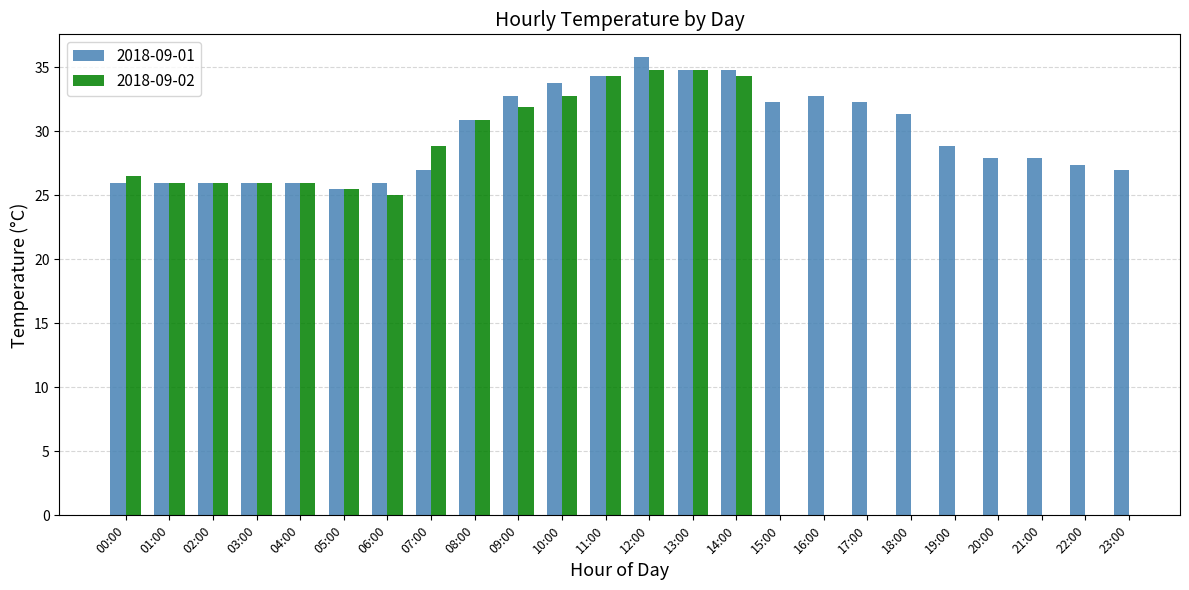

What is the maximum value for 2018-09-01?

35.8